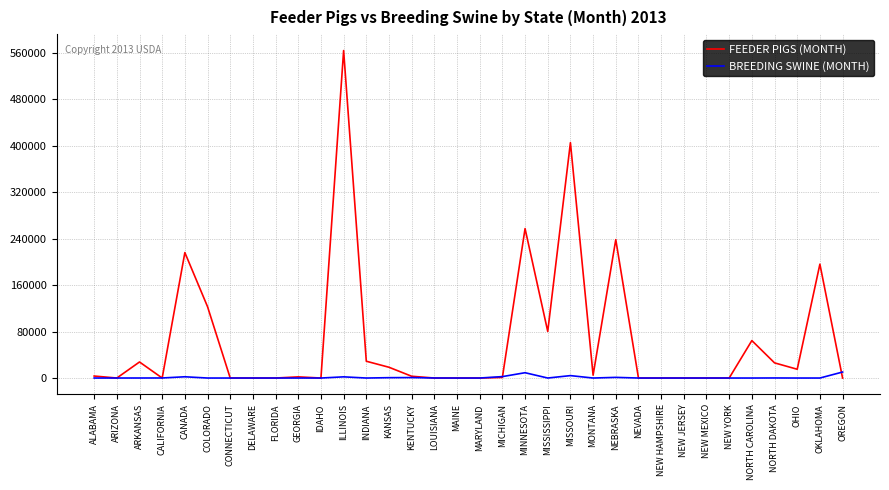

What is the spread (max minus min) of values at OREGON?

10319